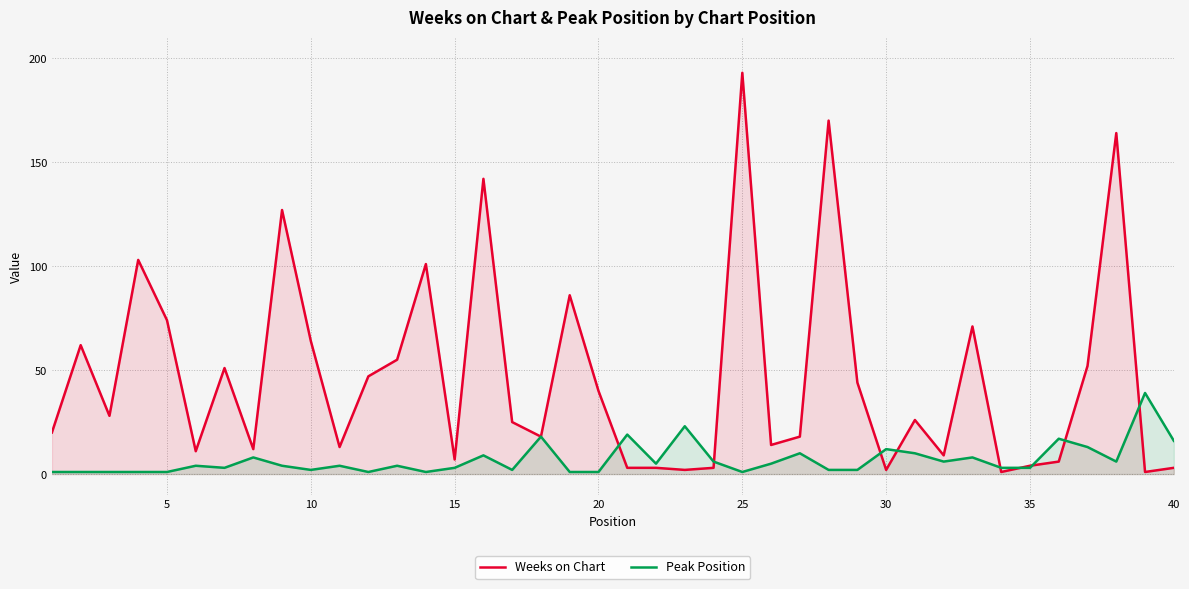

The value of Peak Position at 40 is 29. True or false?

False